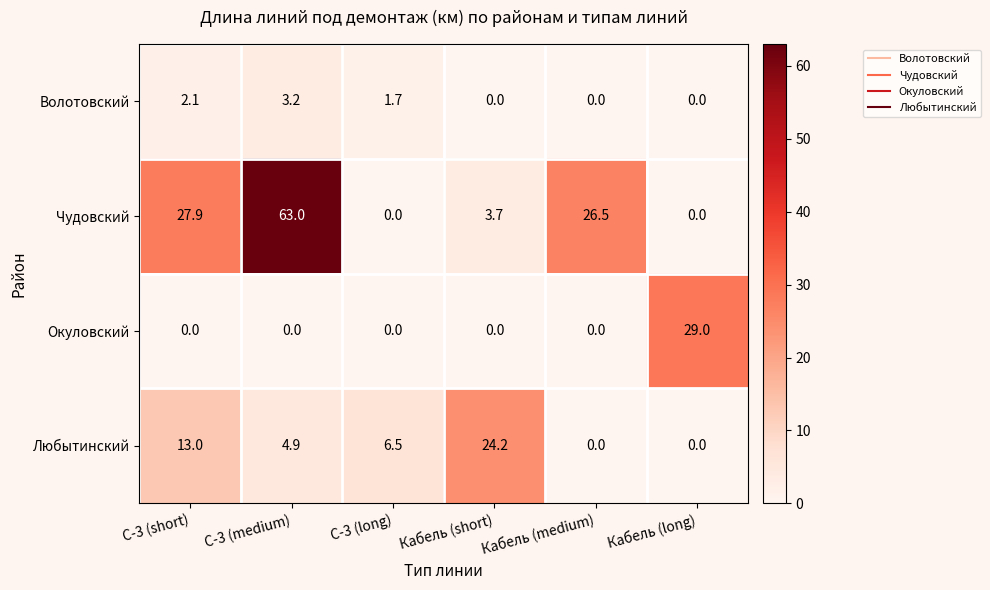

Which series changed the most between Кабель (medium) and Кабель (long)?

Окуловский